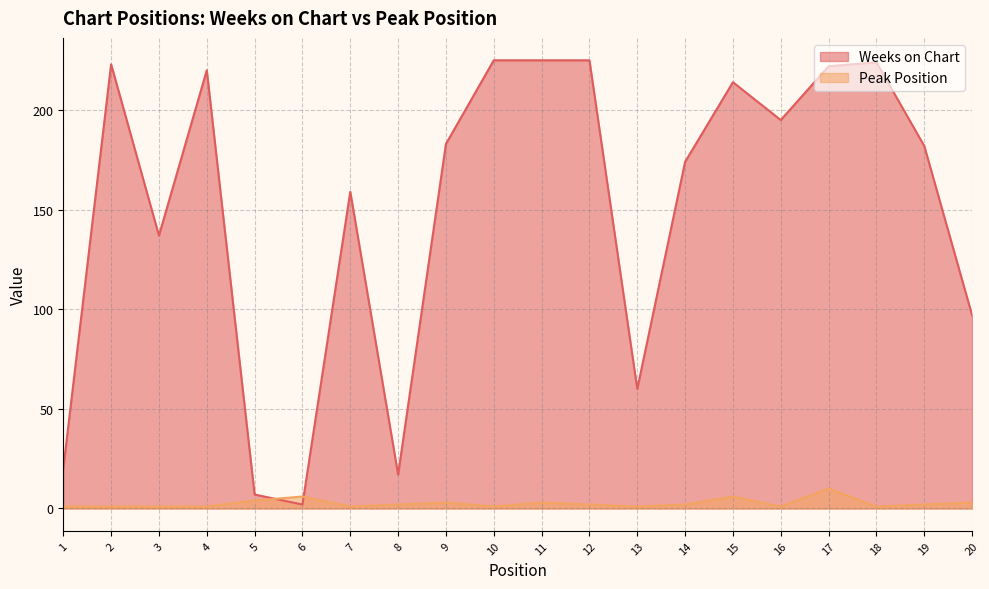

Reading right to left, transcribe all the data shown in this chart.

Weeks on Chart: 97	182	224	222	195	214	174	60	225	225	225	183	17	159	2	7	220	137	223	20
Peak Position: 3	2	1	10	1	6	2	1	2	3	1	3	2	1	6	4	1	1	1	1